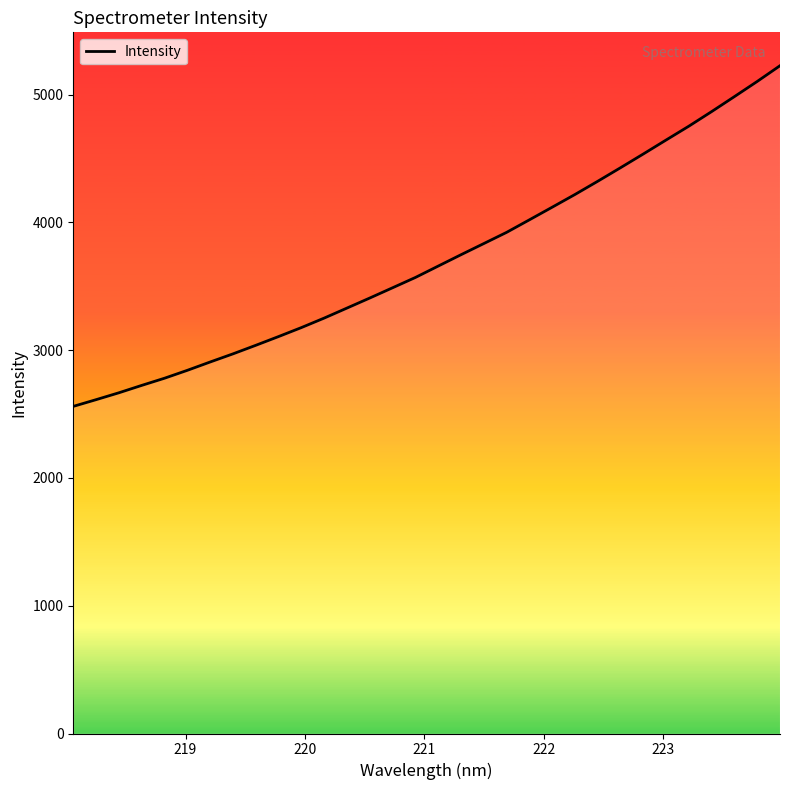

What is the smallest value displayed?

2560.6